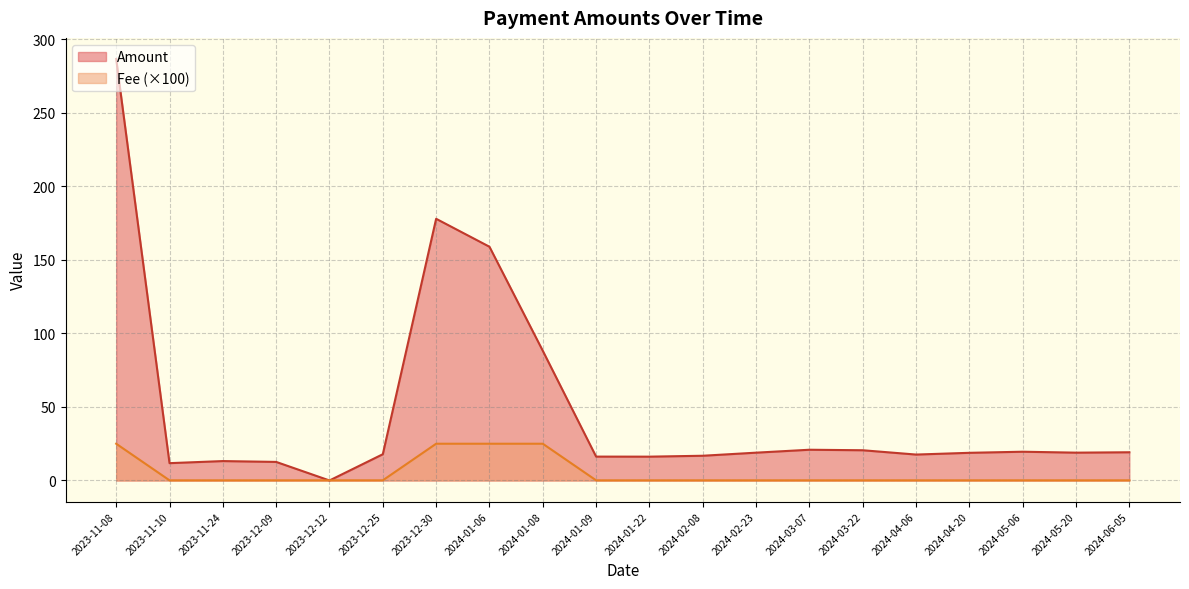

What is the spread (max minus min) of values at 2024-05-20?

18.8